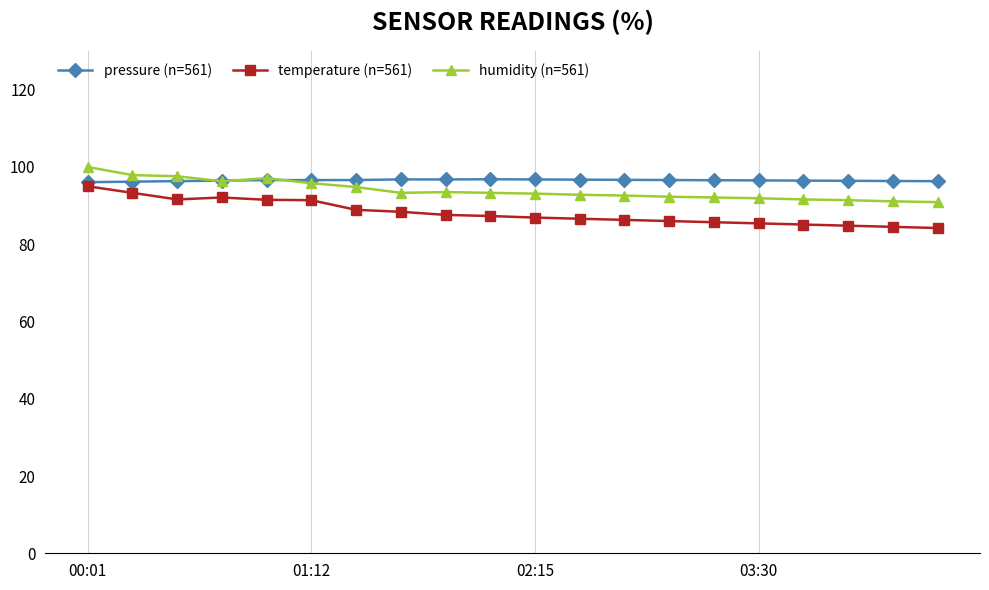

Which series has the widest spread of values?

temperature (n=561)